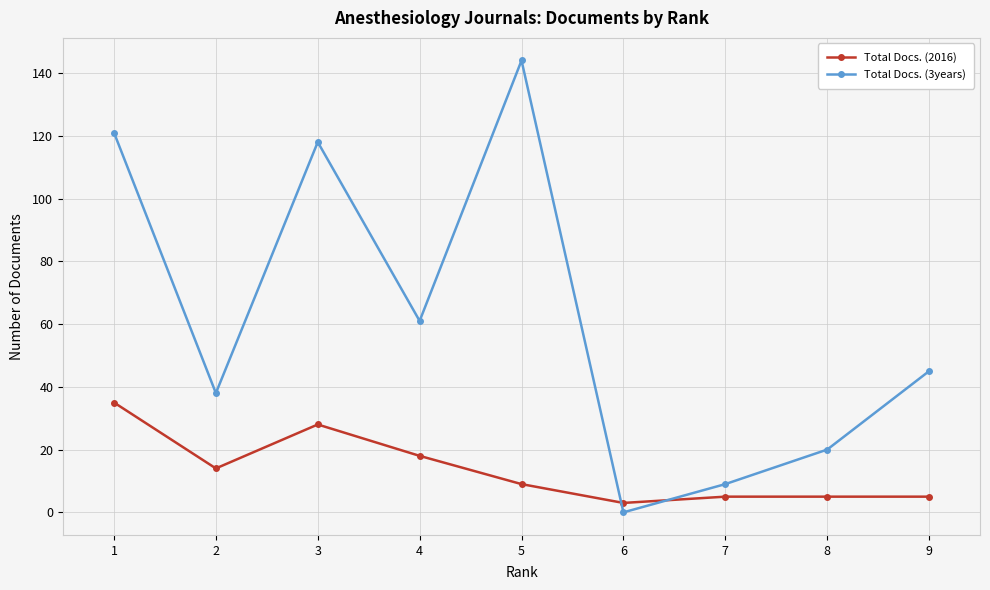

Reading right to left, list all the values displayed in this chart.

Total Docs. (2016): 9=5	8=5	7=5	6=3	5=9	4=18	3=28	2=14	1=35
Total Docs. (3years): 9=45	8=20	7=9	6=0	5=144	4=61	3=118	2=38	1=121